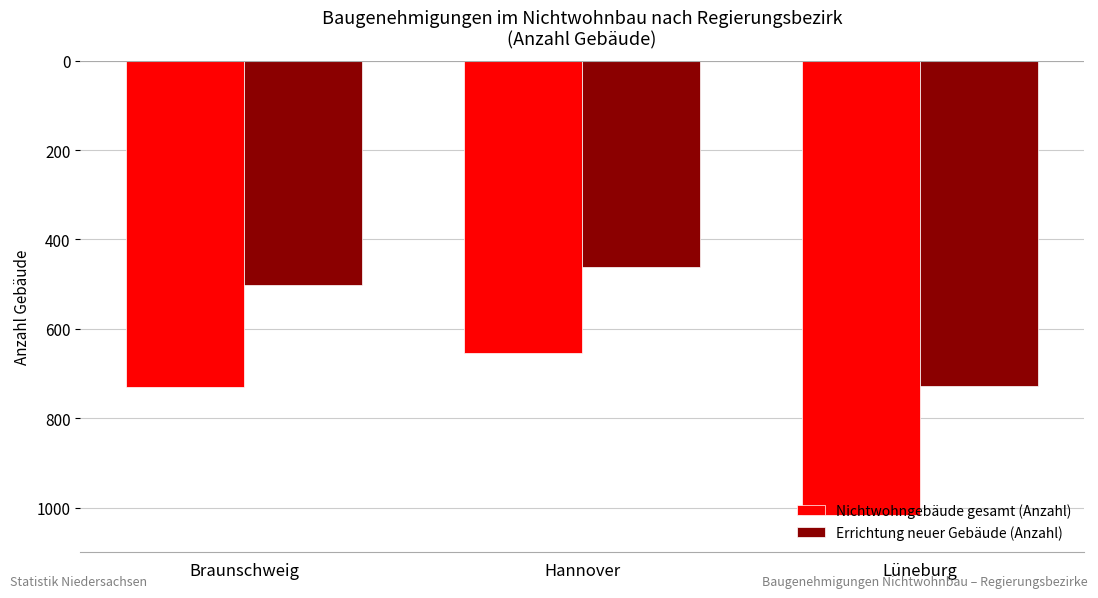

What are all the series names shown in the legend?

Nichtwohngebäude gesamt (Anzahl), Errichtung neuer Gebäude (Anzahl)